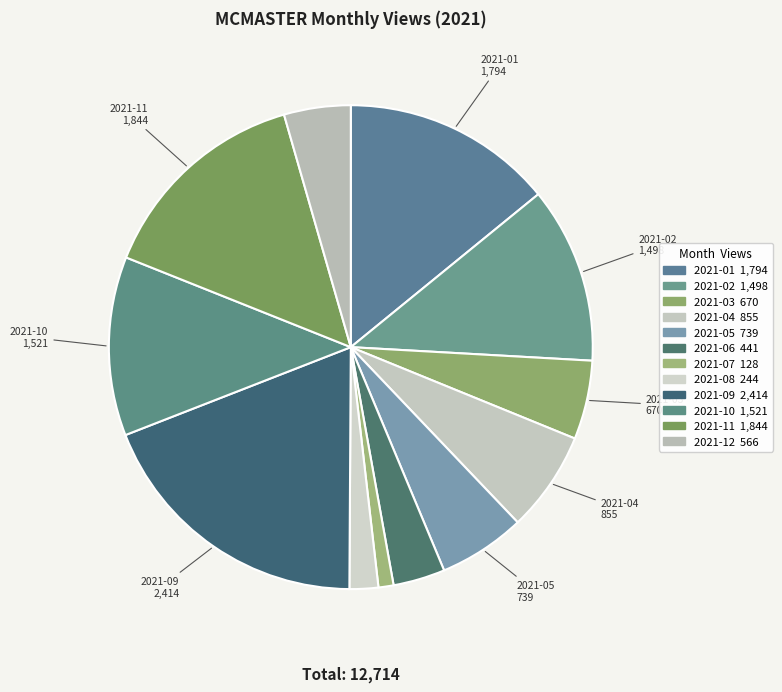

How many slices are in this pie chart?

12